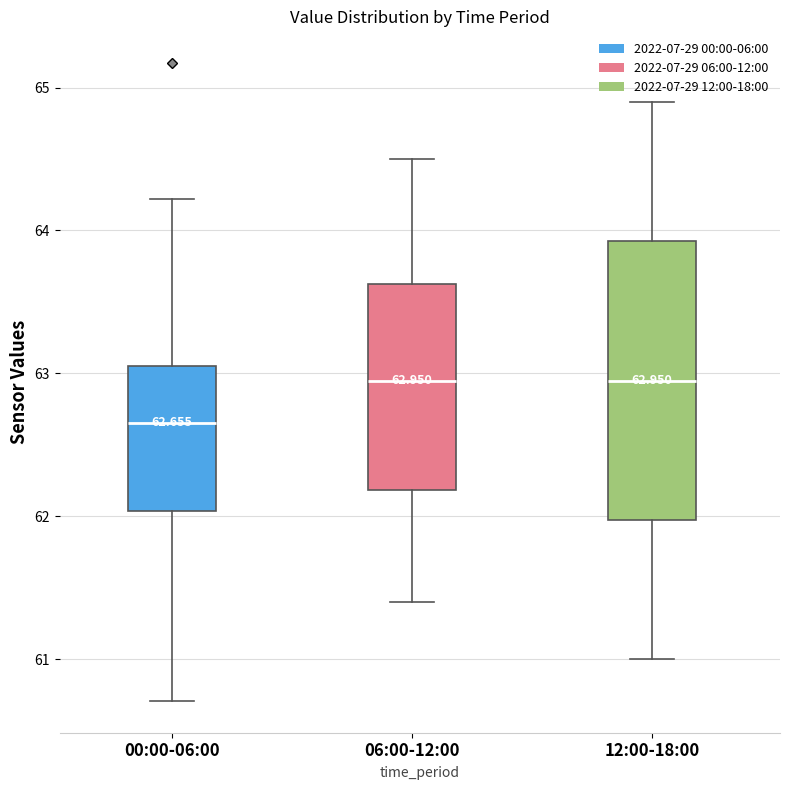

Which box is the tallest, from its lower edge to its upper edge?

12:00-18:00